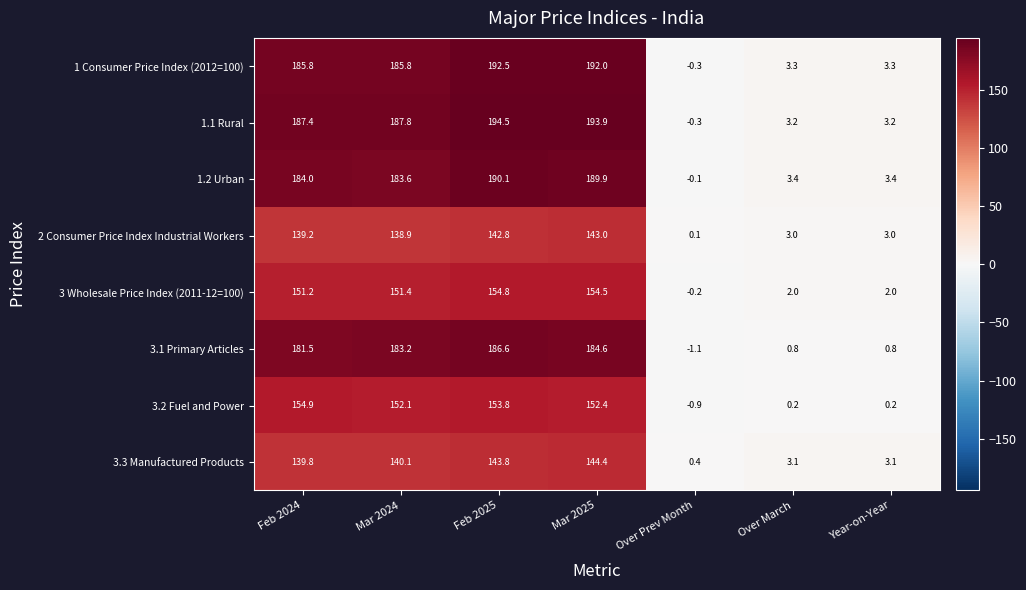

What is the average value of the 3.1 Primary Articles series?

105.2